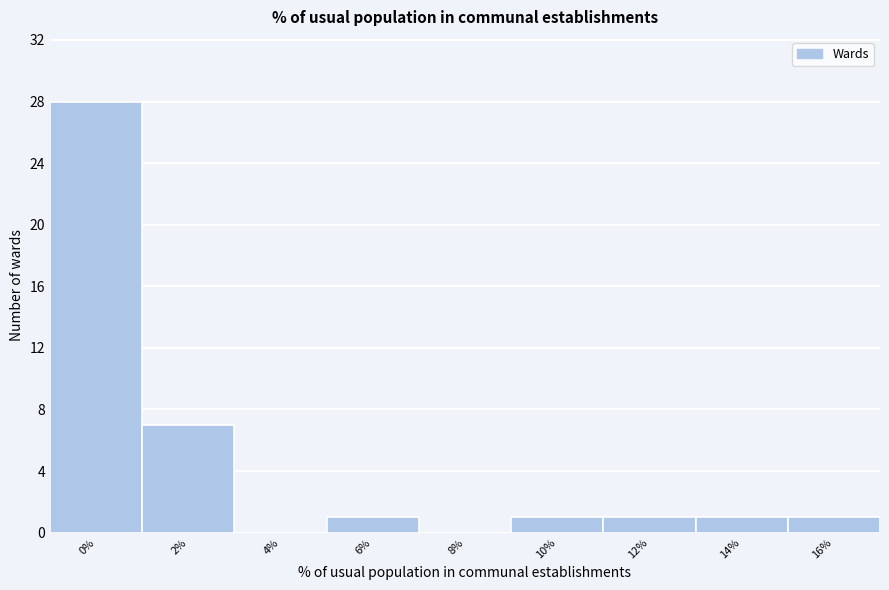

Reading right to left, list all the values displayed in this chart.

16%=1	14%=1	12%=1	10%=1	8%=0	6%=1	4%=0	2%=7	0%=28